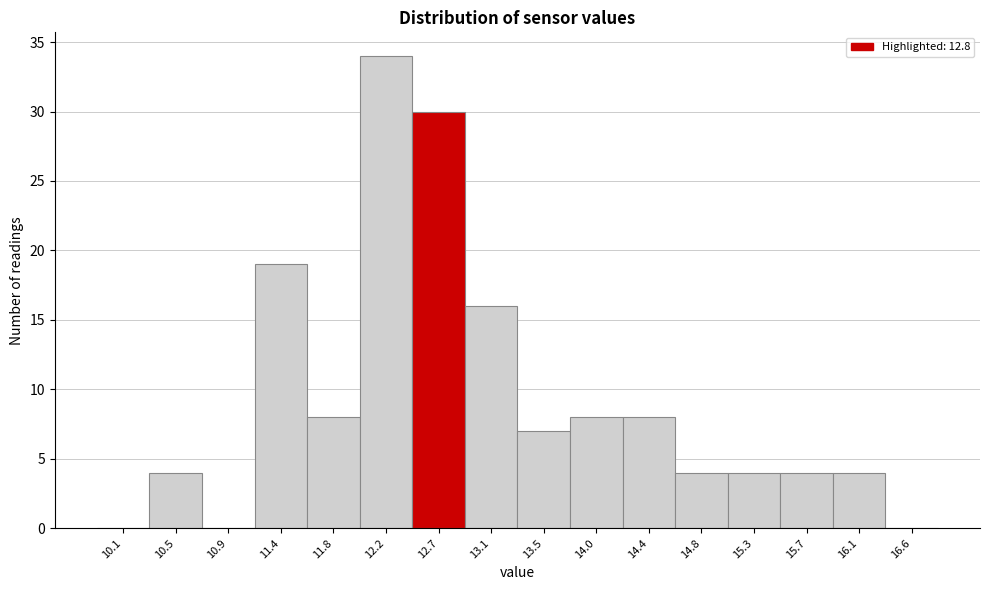

Reading left to right, what are all the values shown in this chart?

10.1=0	10.5=4	10.9=0	11.4=19	11.8=8	12.2=34	12.7=30	13.1=16	13.5=7	14.0=8	14.4=8	14.8=4	15.3=4	15.7=4	16.1=4	16.6=0